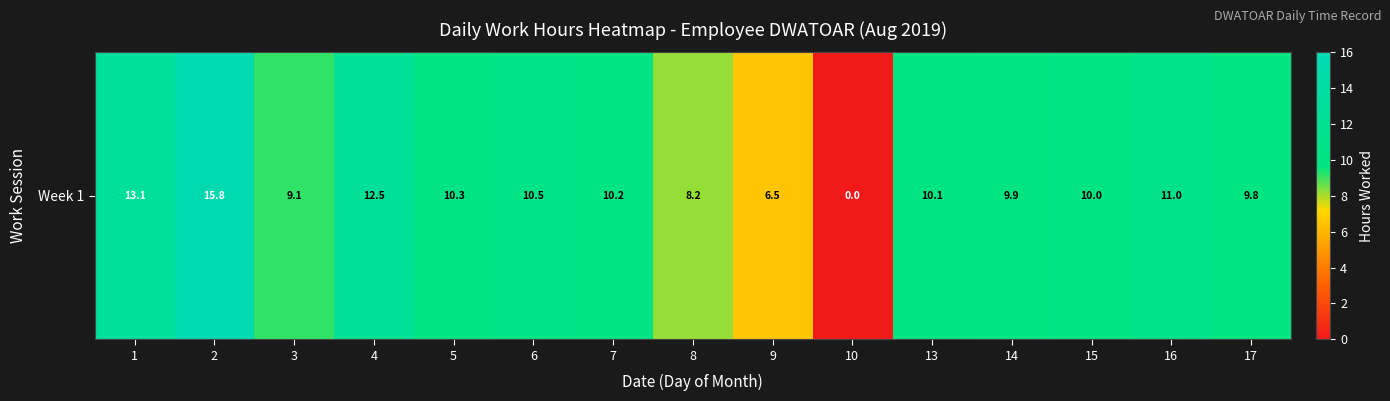

What is the change in value from 3 to 9?

-2.6